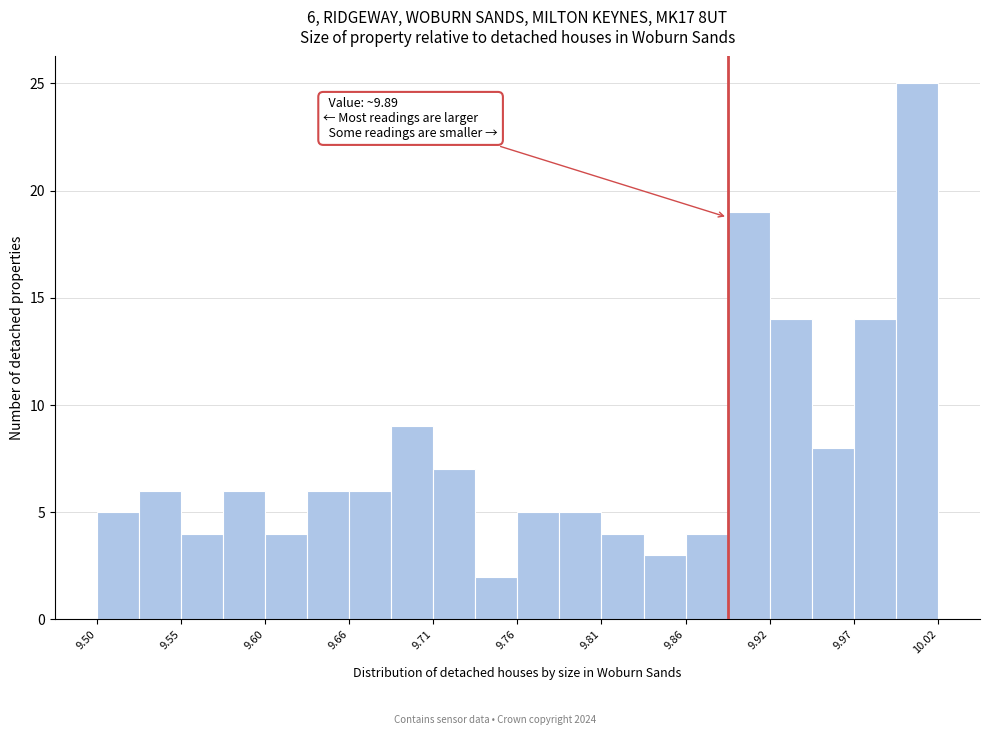

Read against the x-axis, roughly where is the centre of the tallest bar?

10.01